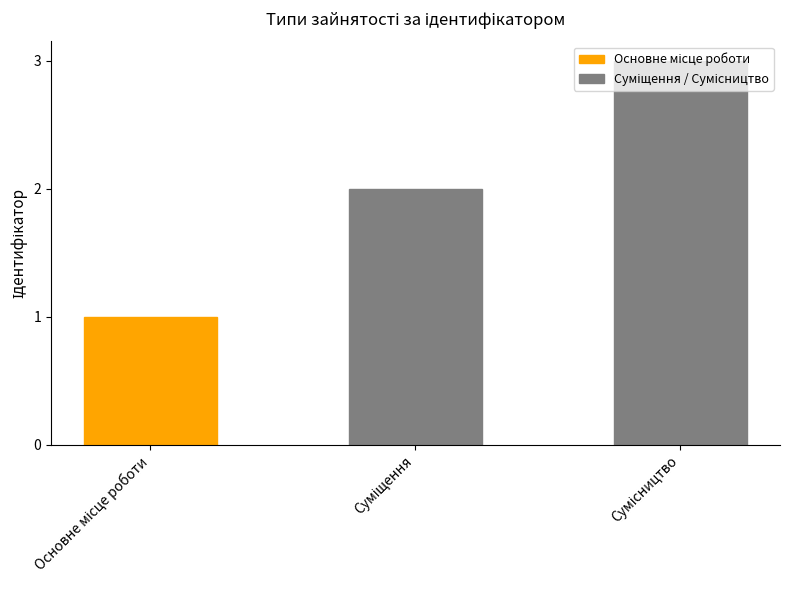

What is the greatest value displayed?

3